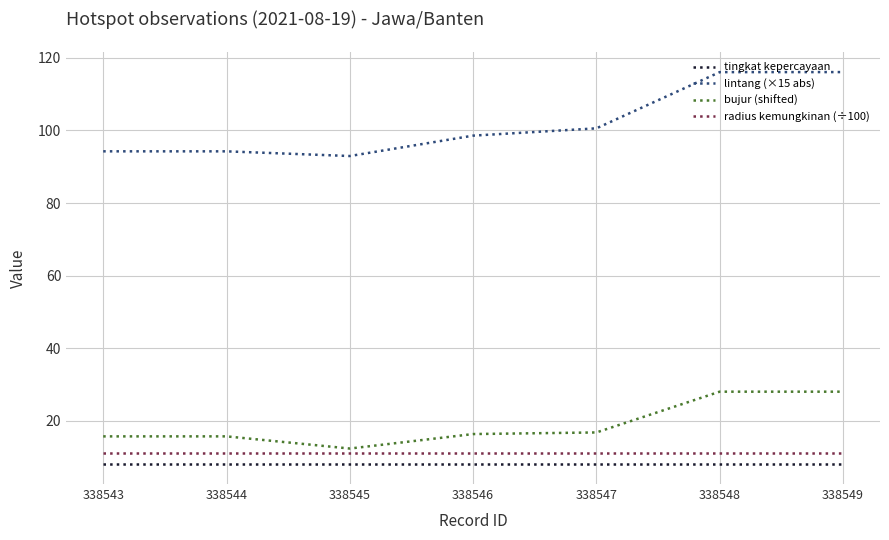

True or false: lintang (×15 abs) has more than 2 interior local peaks.

False